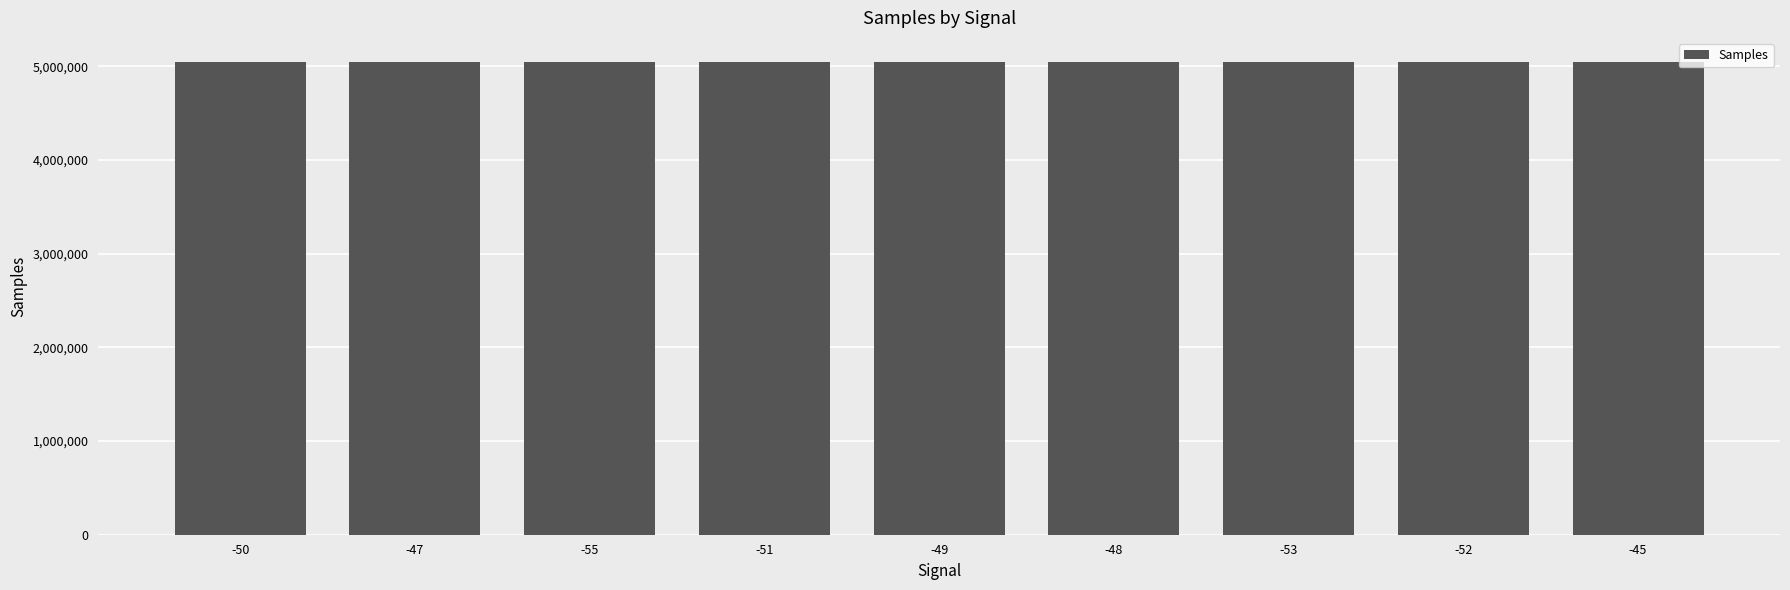

What is the ratio of the value at -51 to the value at -49?

1.0